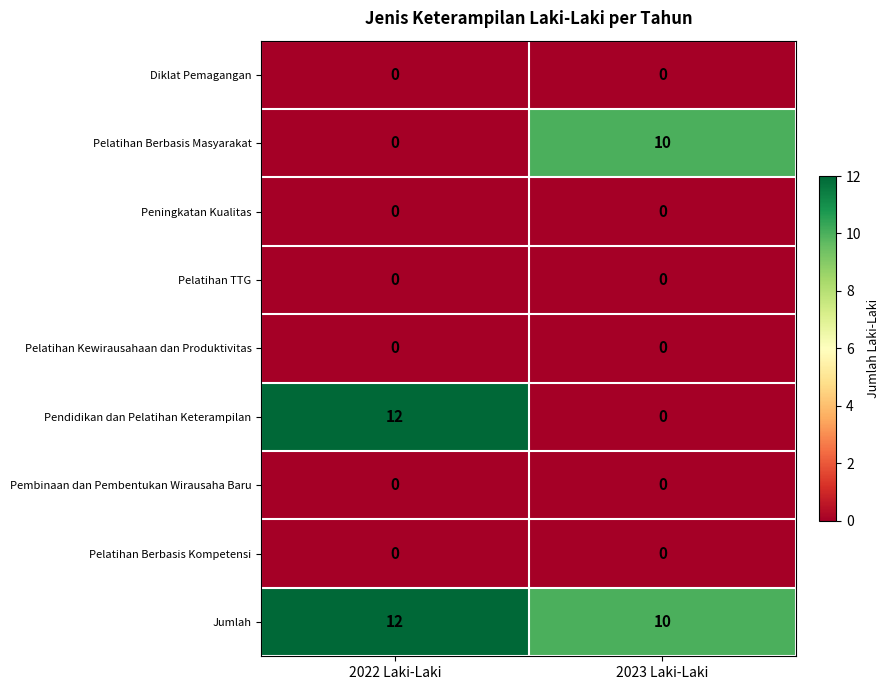

At which category is the sum across all series the highest?

2022 Laki-Laki